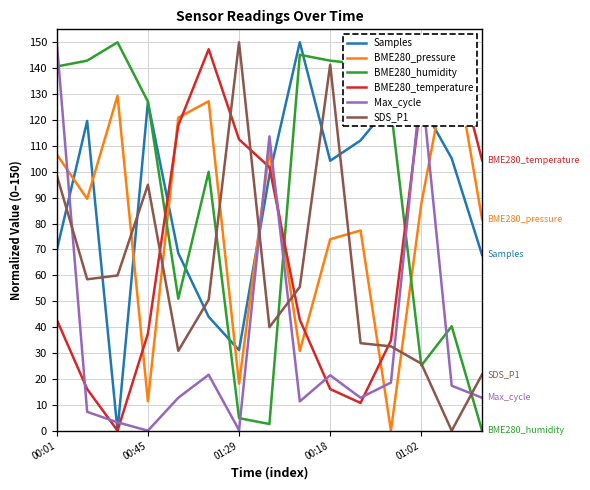

In Samples, how many points are higher than both neighbors (excluding endpoints)?

4